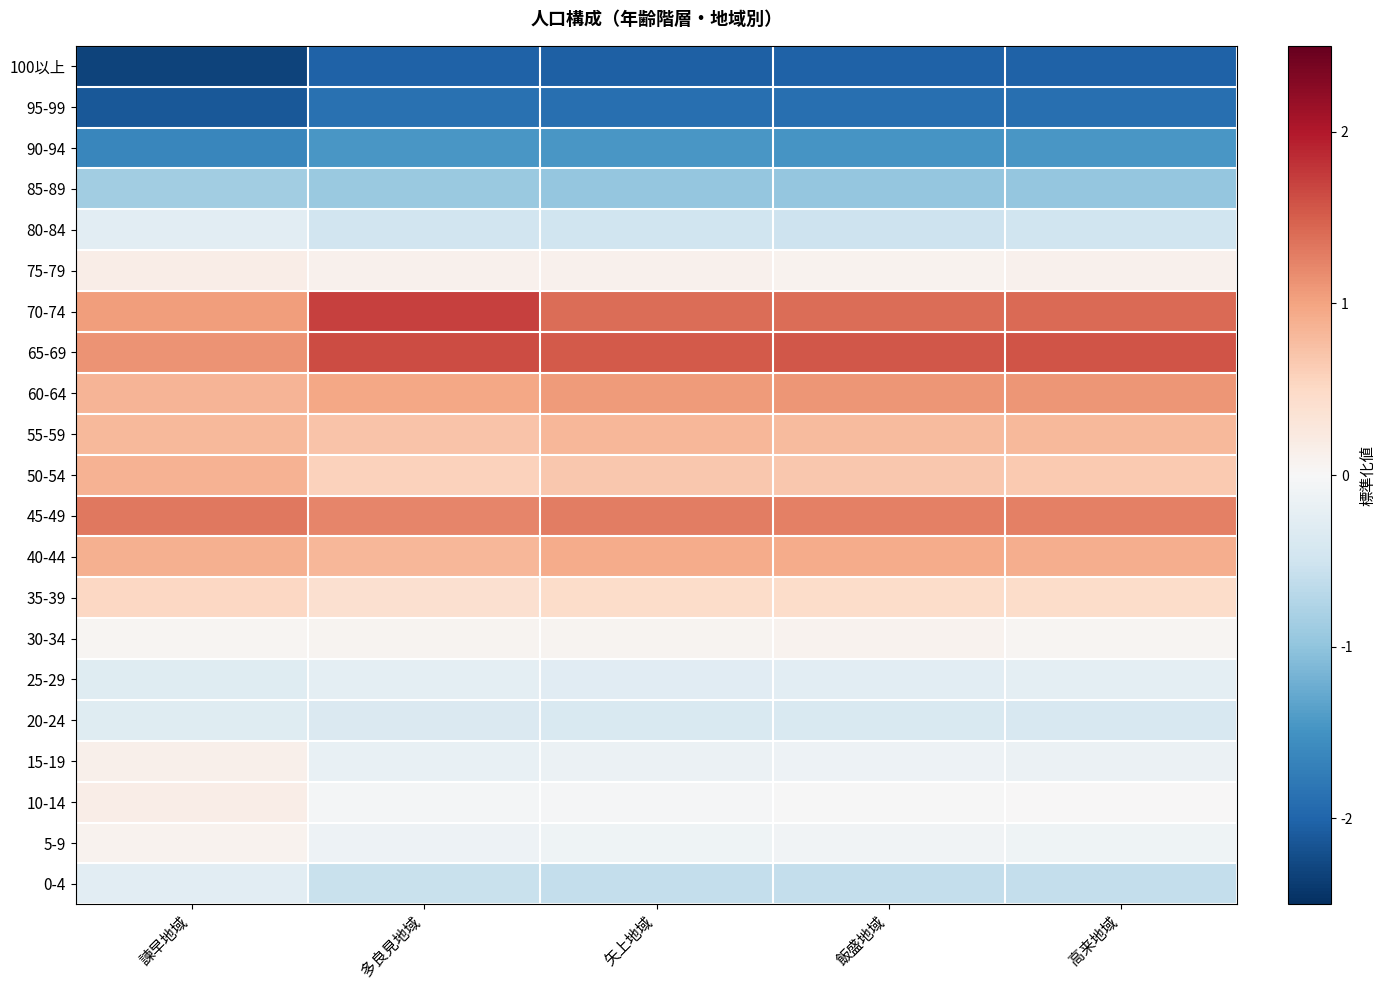

Reading left to right, transcribe all the data shown in this chart.

100以上: 諫早地域=-2.3	多良見地域=-2.0	矢上地域=-2.0	飯盛地域=-2.0	高来地域=-2.0
95-99: 諫早地域=-2.1	多良見地域=-1.9	矢上地域=-1.9	飯盛地域=-1.9	高来地域=-1.9
90-94: 諫早地域=-1.6	多良見地域=-1.5	矢上地域=-1.5	飯盛地域=-1.5	高来地域=-1.5
85-89: 諫早地域=-0.9	多良見地域=-0.9	矢上地域=-1.0	飯盛地域=-1.0	高来地域=-1.0
80-84: 諫早地域=-0.3	多良見地域=-0.5	矢上地域=-0.5	飯盛地域=-0.5	高来地域=-0.5
75-79: 諫早地域=0.2	多良見地域=0.1	矢上地域=0.1	飯盛地域=0.1	高来地域=0.1
70-74: 諫早地域=1.1	多良見地域=1.7	矢上地域=1.4	飯盛地域=1.4	高来地域=1.4
65-69: 諫早地域=1.1	多良見地域=1.6	矢上地域=1.5	飯盛地域=1.6	高来地域=1.6
60-64: 諫早地域=0.9	多良見地域=1.0	矢上地域=1.1	飯盛地域=1.1	高来地域=1.1
55-59: 諫早地域=0.8	多良見地域=0.7	矢上地域=0.8	飯盛地域=0.8	高来地域=0.8
50-54: 諫早地域=0.9	多良見地域=0.6	矢上地域=0.7	飯盛地域=0.7	高来地域=0.7
45-49: 諫早地域=1.3	多良見地域=1.2	矢上地域=1.3	飯盛地域=1.3	高来地域=1.3
40-44: 諫早地域=0.9	多良見地域=0.8	矢上地域=0.9	飯盛地域=0.9	高来地域=0.9
35-39: 諫早地域=0.5	多良見地域=0.4	矢上地域=0.5	飯盛地域=0.5	高来地域=0.5
30-34: 諫早地域=0.1	多良見地域=0.1	矢上地域=0.1	飯盛地域=0.1	高来地域=0.1
25-29: 諫早地域=-0.3	多良見地域=-0.3	矢上地域=-0.3	飯盛地域=-0.3	高来地域=-0.3
20-24: 諫早地域=-0.3	多良見地域=-0.4	矢上地域=-0.4	飯盛地域=-0.4	高来地域=-0.4
15-19: 諫早地域=0.1	多良見地域=-0.2	矢上地域=-0.1	飯盛地域=-0.1	高来地域=-0.2
10-14: 諫早地域=0.2	多良見地域=-0.0	矢上地域=-0.0	飯盛地域=-0.0	高来地域=0.0
5-9: 諫早地域=0.1	多良見地域=-0.1	矢上地域=-0.1	飯盛地域=-0.1	高来地域=-0.1
0-4: 諫早地域=-0.3	多良見地域=-0.6	矢上地域=-0.6	飯盛地域=-0.6	高来地域=-0.6